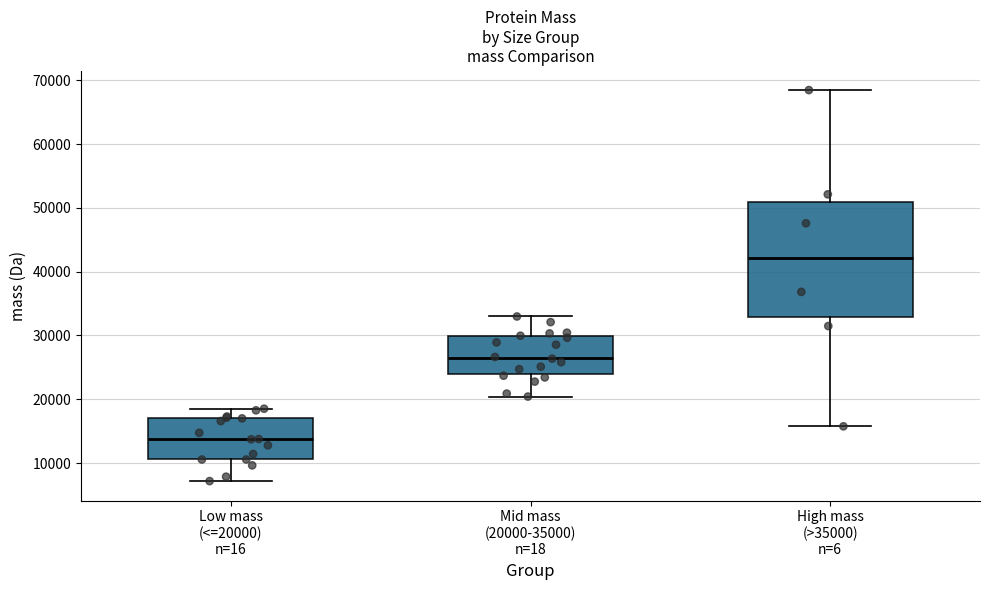

Reading left to right, transcribe this box plot: for each box, give where its median line is, the range the box spans, and where its two whiskers end, as read against the y-axis. The values are not printed on the chart, so give them approximately, as read against the axis.

Low mass (<=20000) n=16: median 14000, box 11000 to 17000, whiskers 7000 to 19000
Mid mass (20000-35000) n=18: median 27000, box 24000 to 30000, whiskers 20000 to 33000
High mass (>35000) n=6: median 42000, box 33000 to 51000, whiskers 16000 to 68000